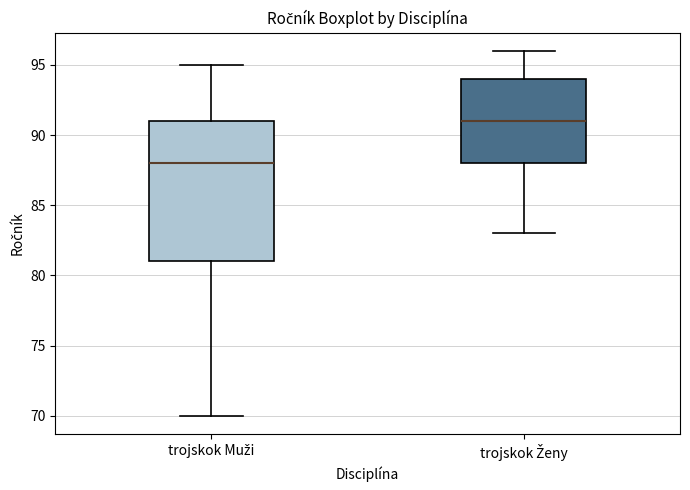

Reading left to right, read every box against the y-axis: the position of its median line, the range the box covers, and the ends of its whiskers. The values are not printed on the chart, so give them approximately, as read against the axis.

trojskok Muži: median 88, box 81 to 91, whiskers 70 to 95
trojskok Ženy: median 91, box 88 to 94, whiskers 83 to 96